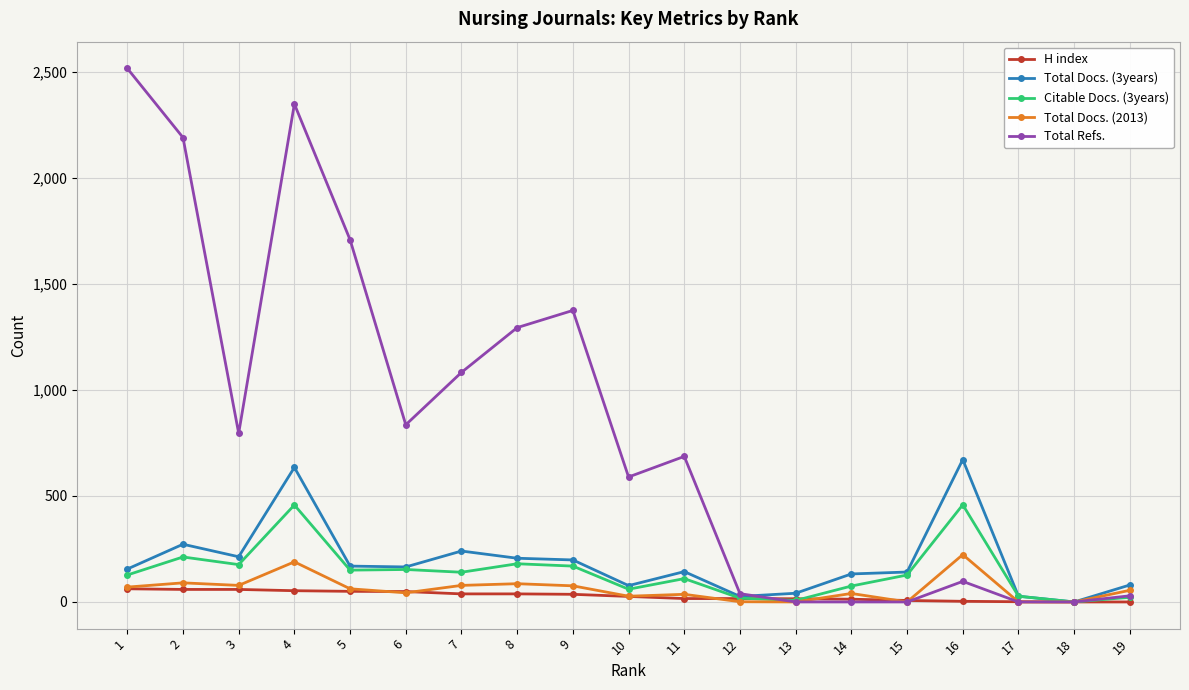

Rank the series by their maximum value, from lowest to highest.

H index, Total Docs. (2013), Citable Docs. (3years), Total Docs. (3years), Total Refs.